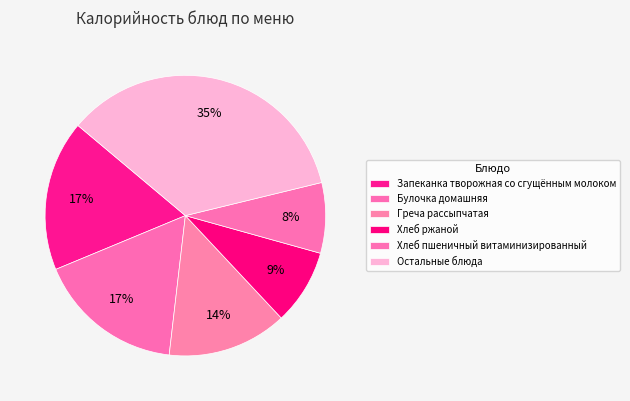

True or false: Хлеб пшеничный витаминизированный accounts for 17% of the total.

False